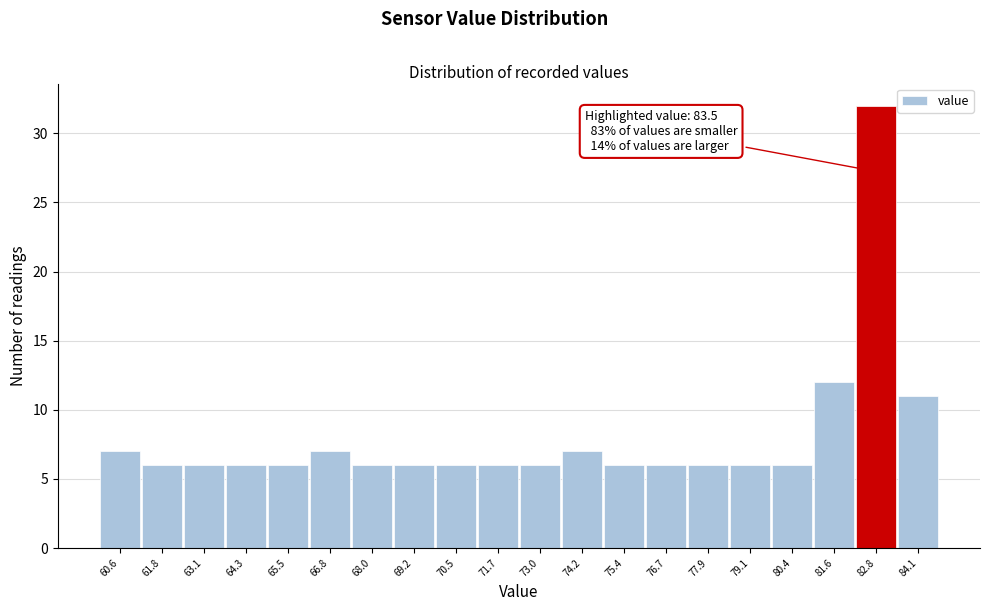

Reading left to right, extract all data points from this chart.

7	6	6	6	6	7	6	6	6	6	6	7	6	6	6	6	6	12	32	11